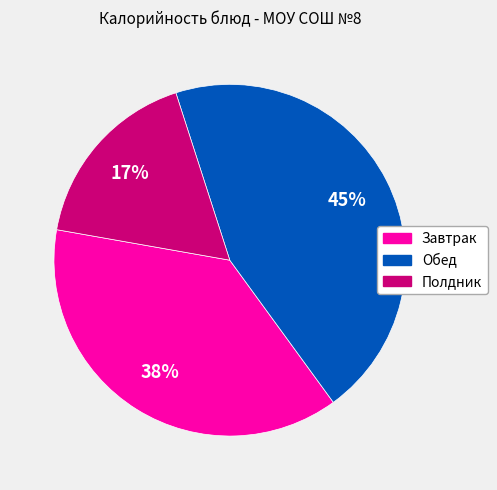

Does any single category account for the majority?

No